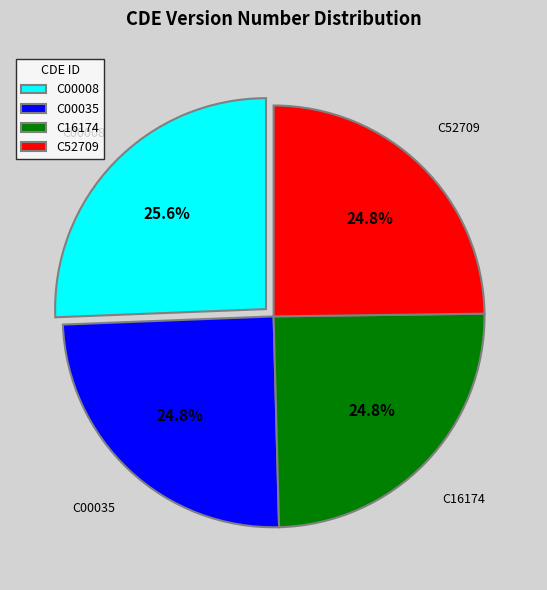

What is the ratio of the value at C52709 to the value at C00008?

1.0